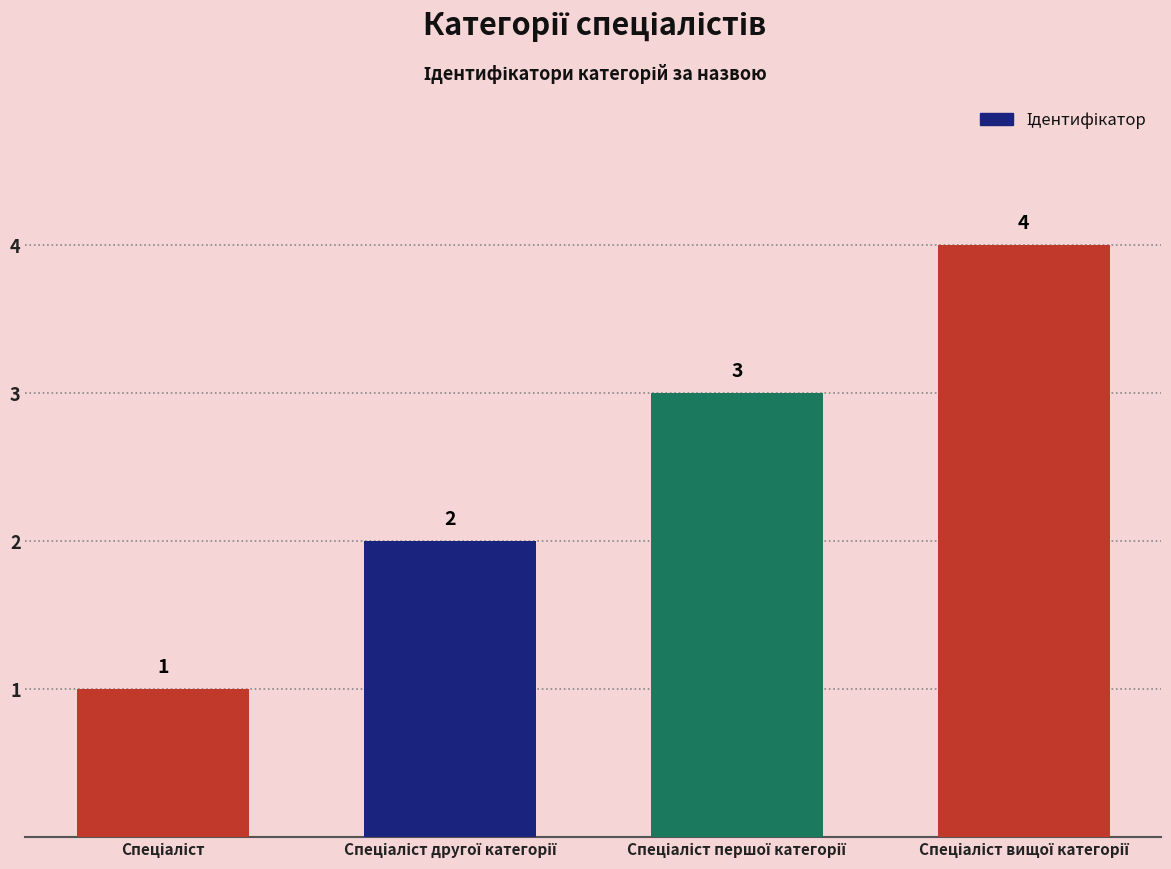

What is the difference between the maximum and minimum values?

3